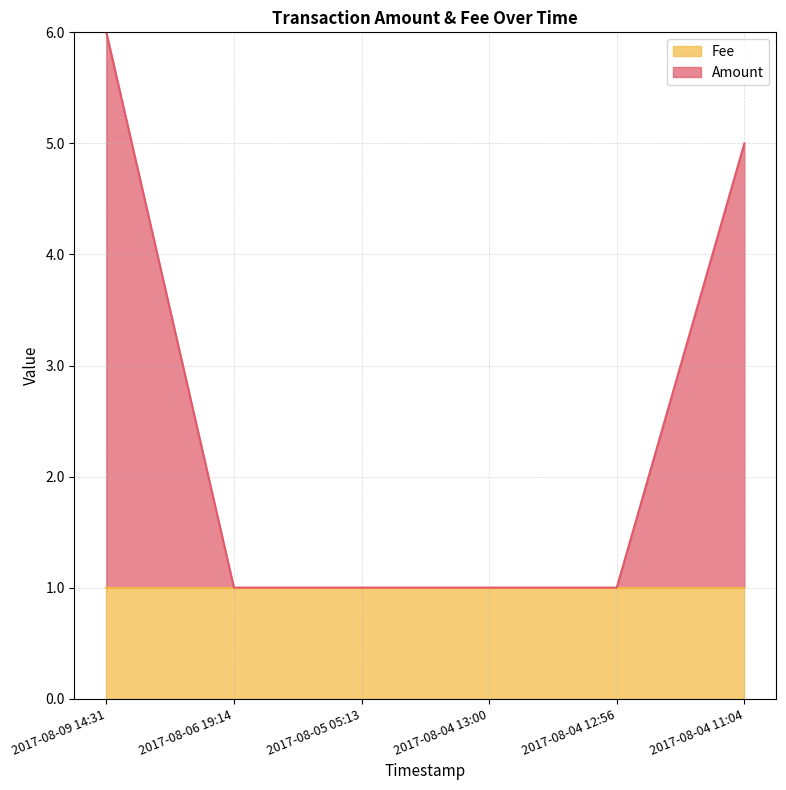

What is the value of the 3rd point from the left?

1